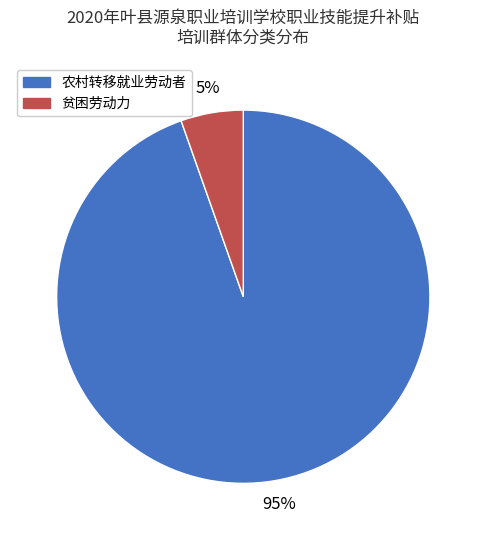

Combined, do 农村转移就业劳动者 and 贫困劳动力 account for over 50%?

Yes